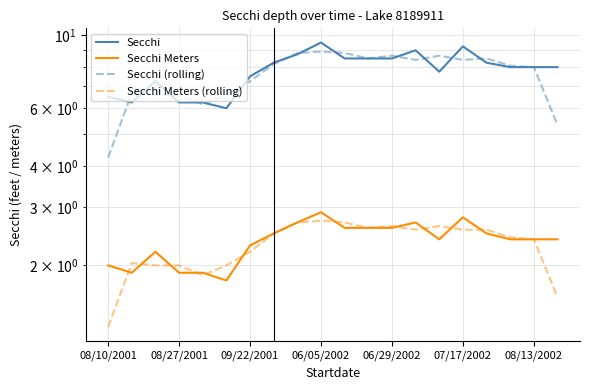

What is the total value across all series at 09/22/2001?

19.2